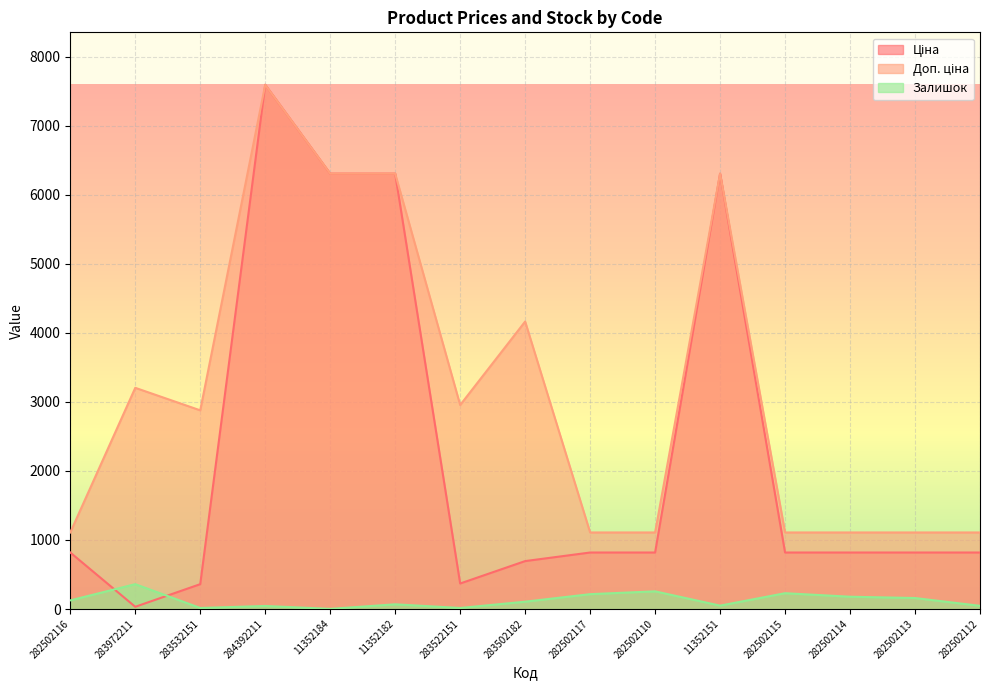

Which category has the highest value in the Ціна series?

284392211